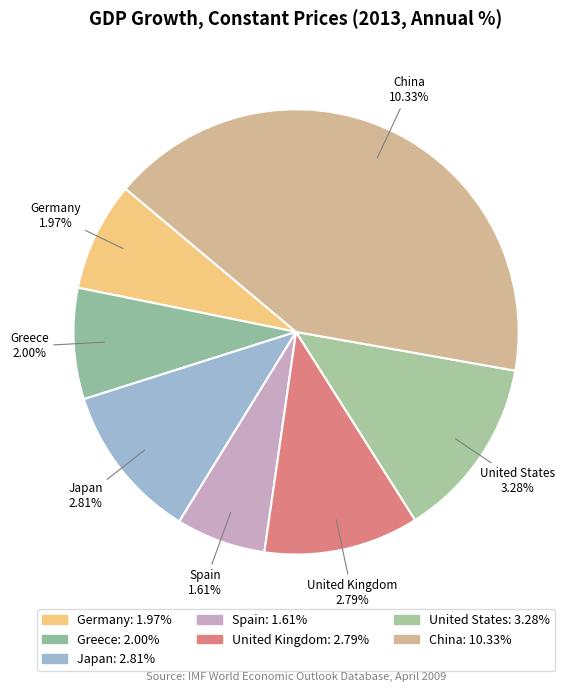

Rank the categories by value from highest to lowest.

China, United States, Japan, United Kingdom, Greece, Germany, Spain